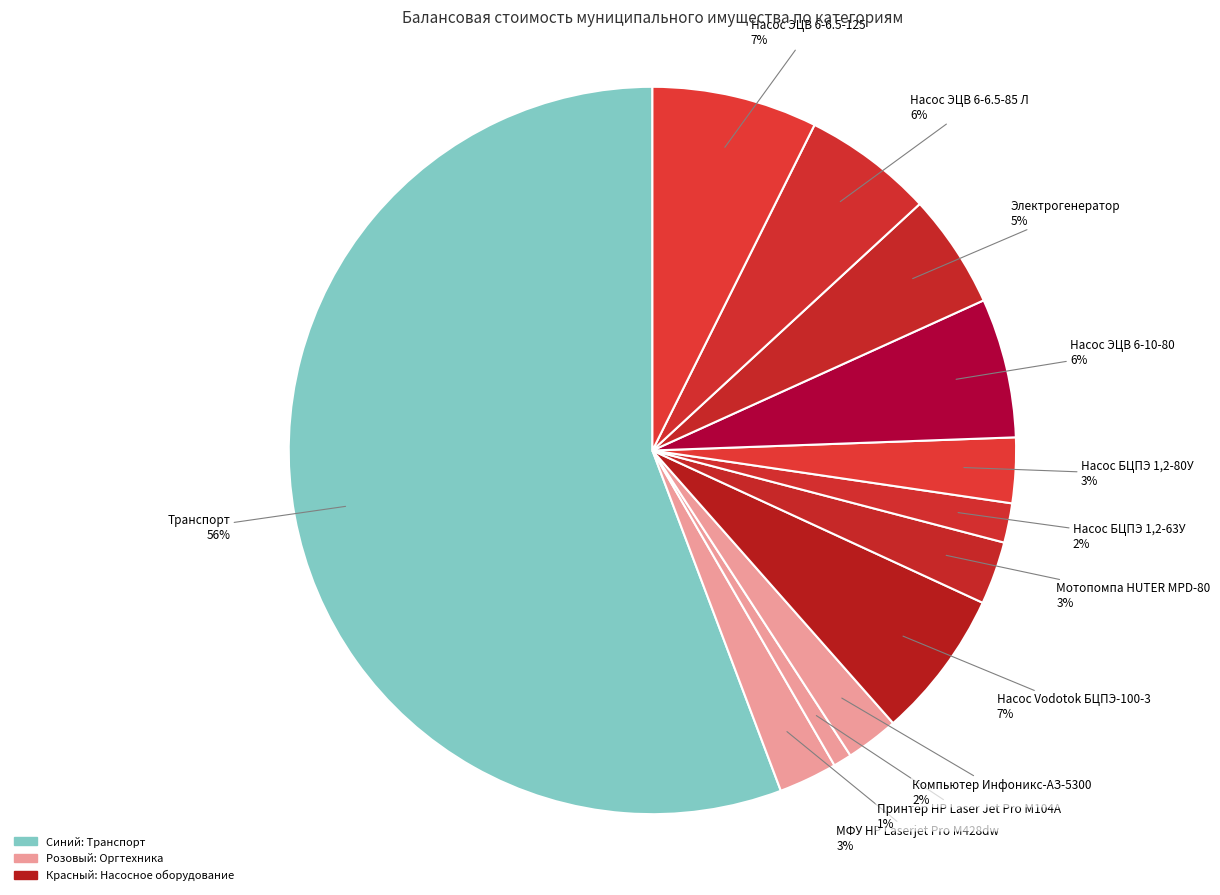

Does any single category account for the majority?

Yes